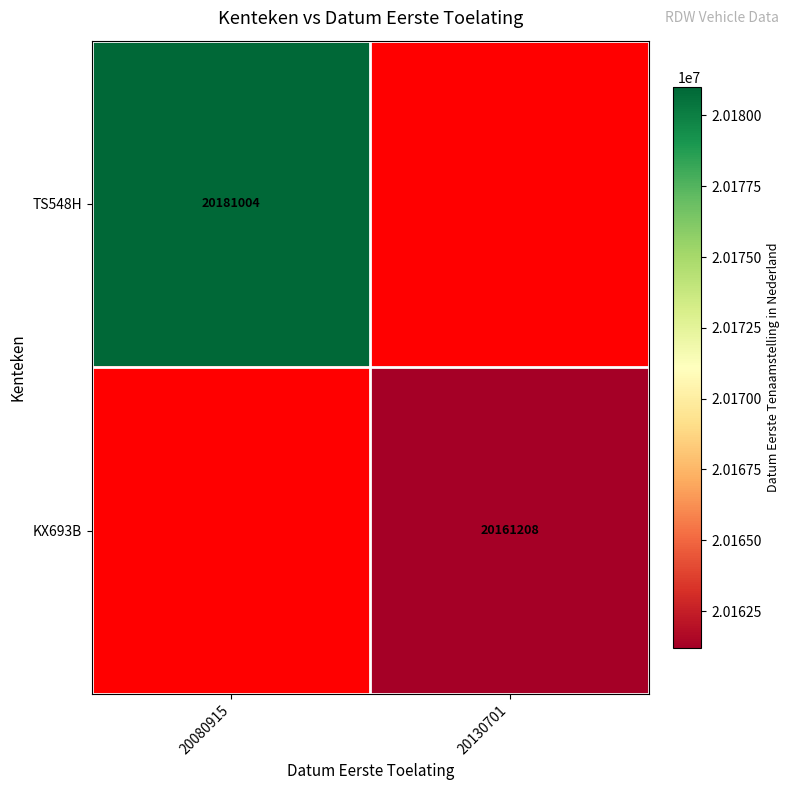

The value of TS548H at 20080915 is 10925006.8. True or false?

False